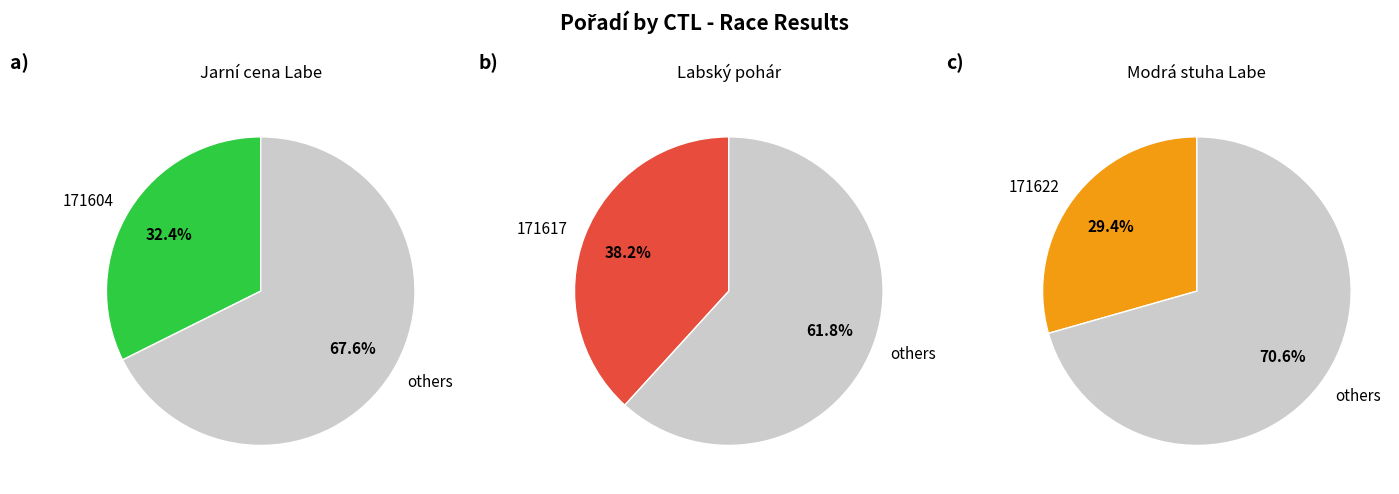

Which slice is the smallest?

171622